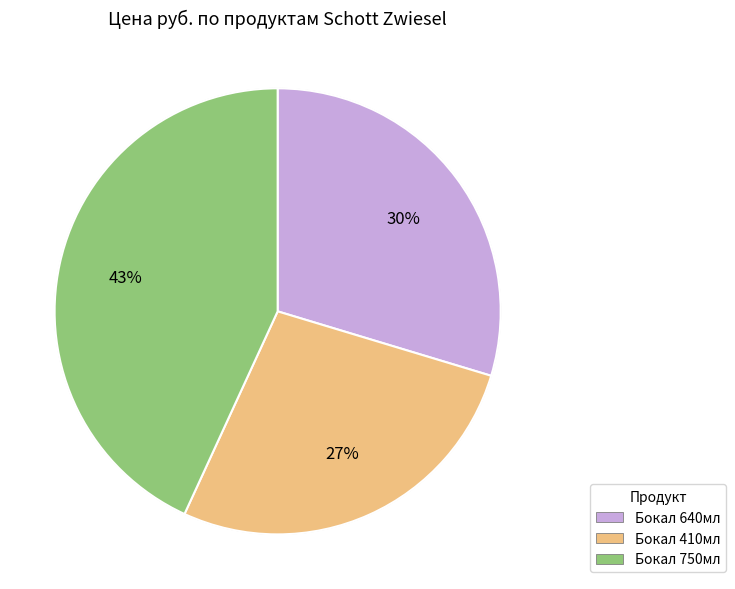

Approximately how many times larger is the value at Бокал 640мл compared to Бокал 750мл?

0.7